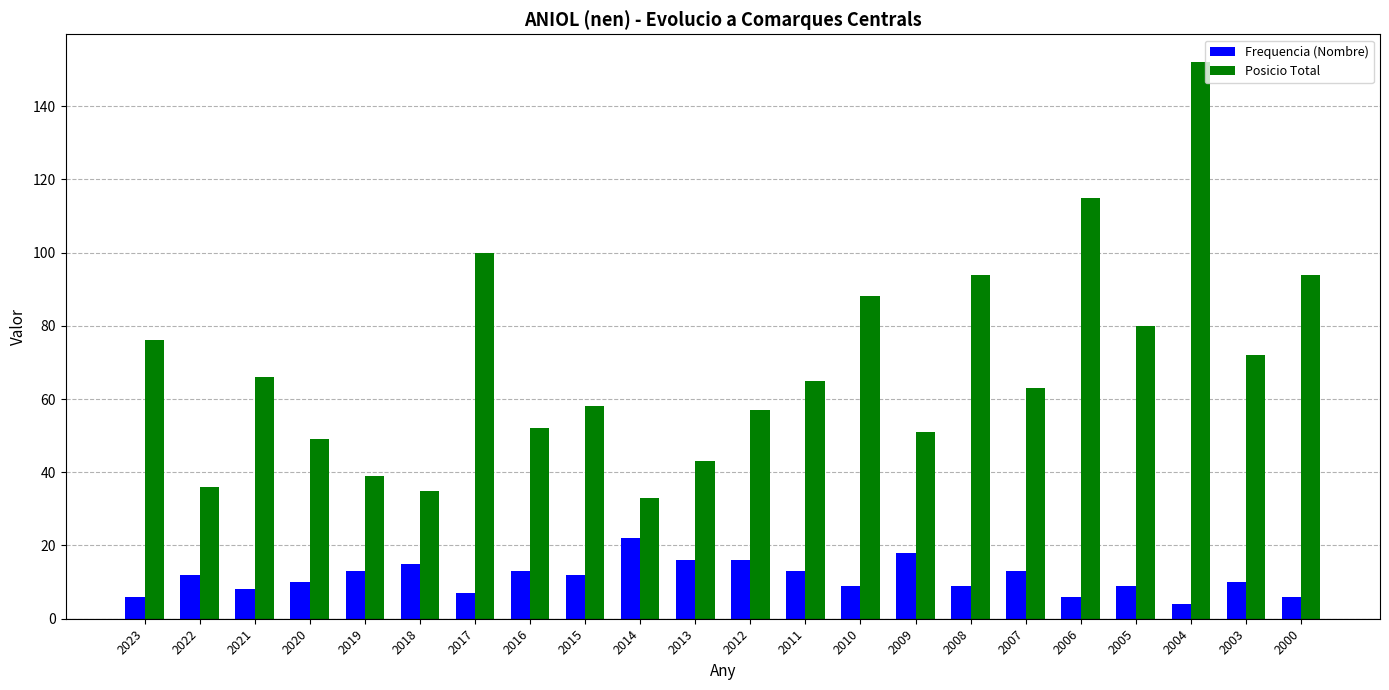

Does the chart contain any negative values?

No